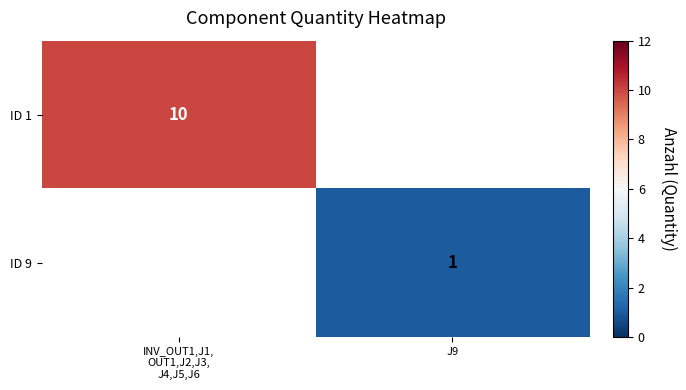

Is it true that ID 9 equals 2 at J9?

False